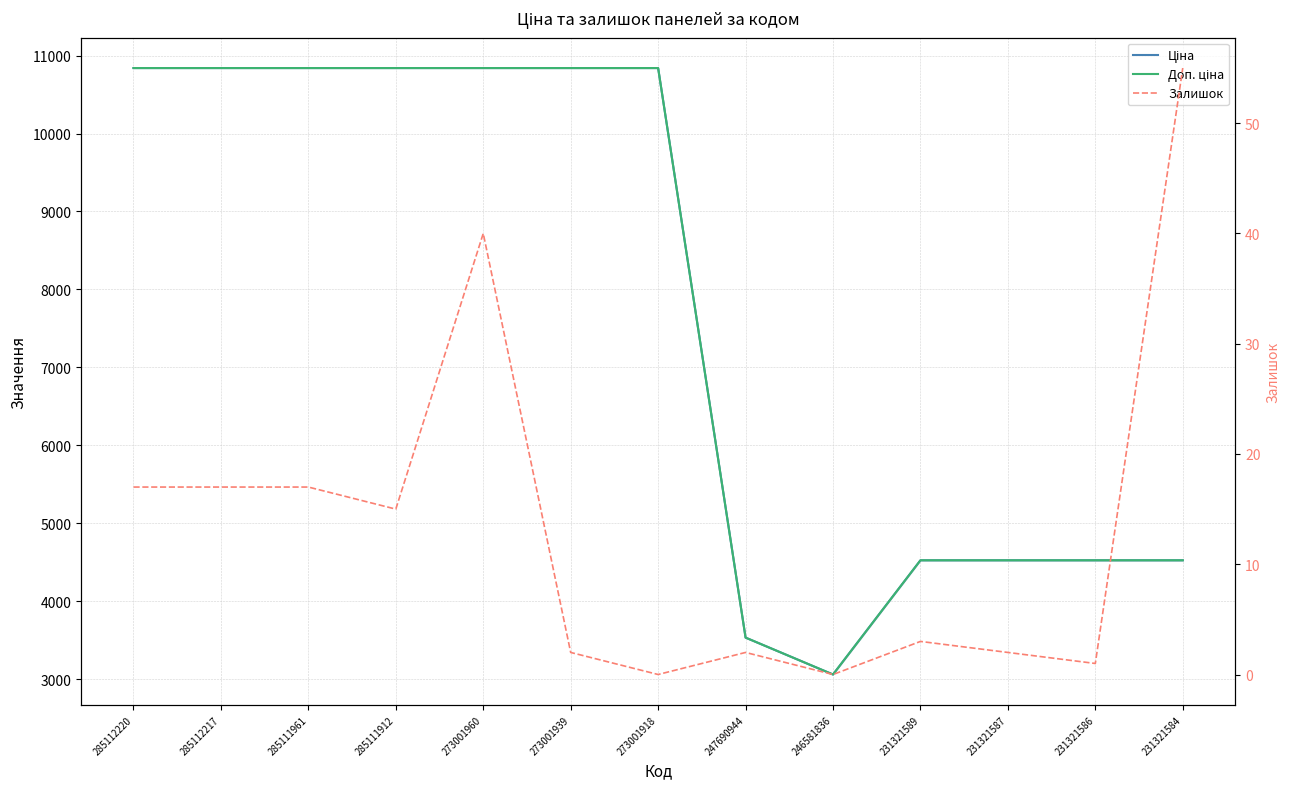

What is the difference between the maximum and minimum values in the Доп. ціна series?

7780.1